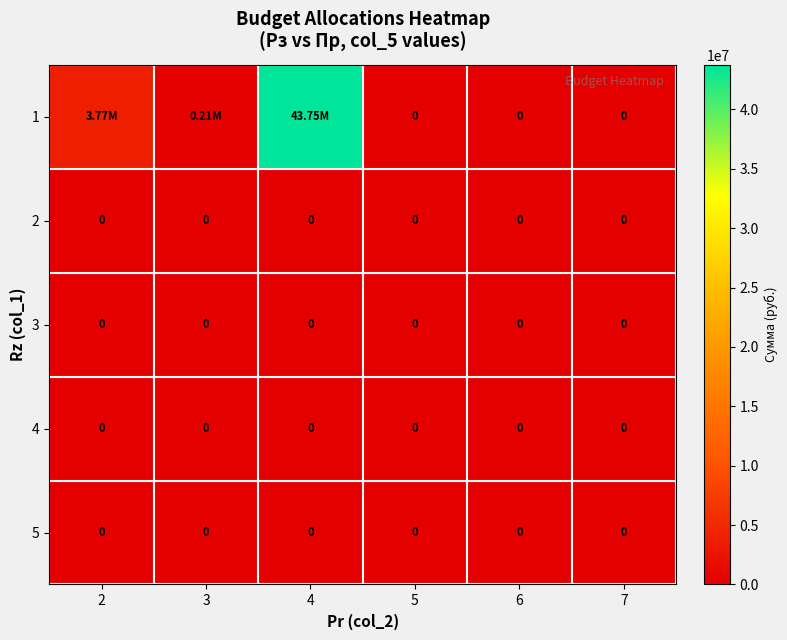

List the labels in order of 4 value, smallest first.

2, 3, 4, 5, 6, 7